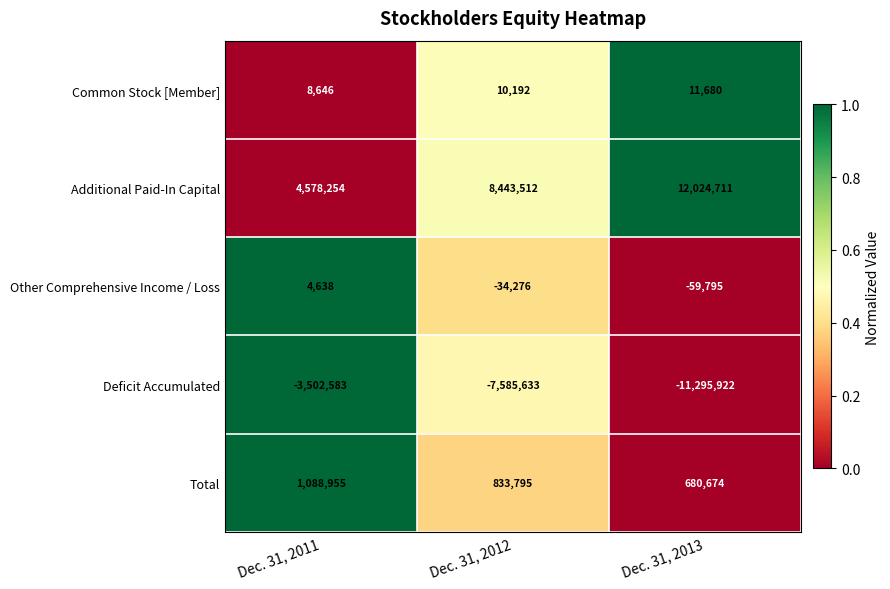

Reading left to right, what are all the values shown in this chart?

Common Stock [Member]: Dec. 31, 2011=8646	Dec. 31, 2012=10192	Dec. 31, 2013=11680
Additional Paid-In Capital: Dec. 31, 2011=4578254	Dec. 31, 2012=8443512	Dec. 31, 2013=12024711
Other Comprehensive Income / Loss: Dec. 31, 2011=4638	Dec. 31, 2012=-34276	Dec. 31, 2013=-59795
Deficit Accumulated: Dec. 31, 2011=-3502583	Dec. 31, 2012=-7585633	Dec. 31, 2013=-11295922
Total: Dec. 31, 2011=1088955	Dec. 31, 2012=833795	Dec. 31, 2013=680674